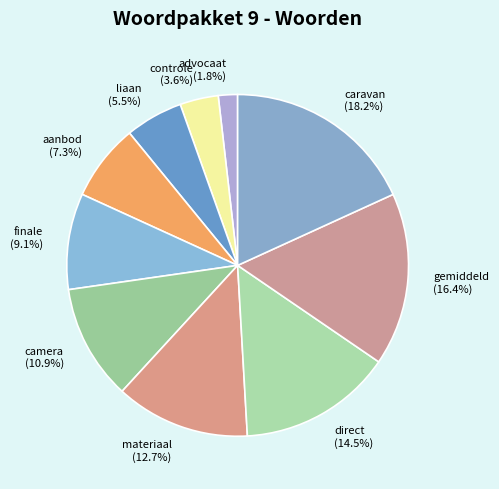

Approximately how many times larger is the value at aanbod compared to finale?

0.8